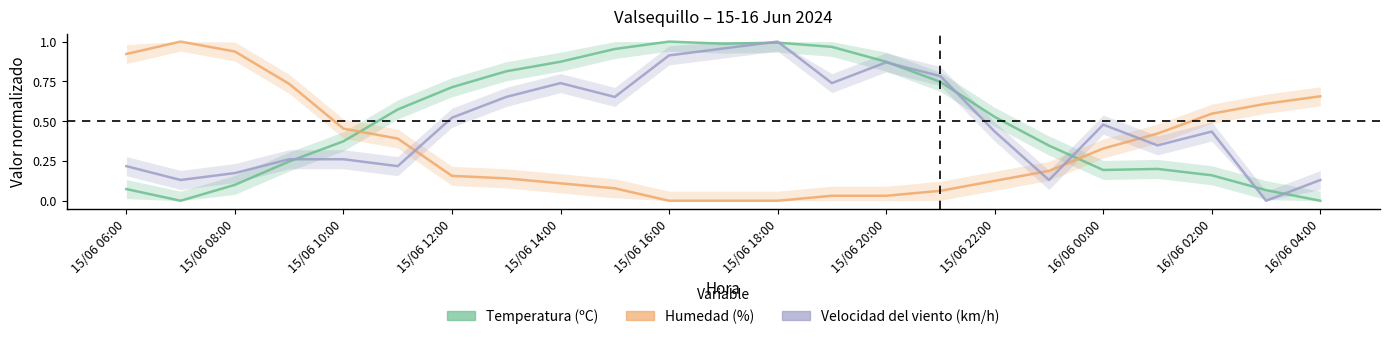

Reading left to right, transcribe all the data shown in this chart.

Temperatura (ºC): 0.1	0.0	0.1	0.2	0.4	0.6	0.7	0.8	0.9	1.0	1.0	1.0	1.0	1.0	0.9	0.7	0.5	0.3	0.2	0.2	0.2	0.1	0.0
Humedad (%): 0.9	1.0	0.9	0.7	0.5	0.4	0.2	0.1	0.1	0.1	0.0	0.0	0.0	0.0	0.0	0.1	0.1	0.2	0.3	0.4	0.5	0.6	0.7
Velocidad del viento (km/h): 0.2	0.1	0.2	0.3	0.3	0.2	0.5	0.7	0.7	0.7	0.9	1.0	1.0	0.7	0.9	0.8	0.4	0.1	0.5	0.3	0.4	0.0	0.1